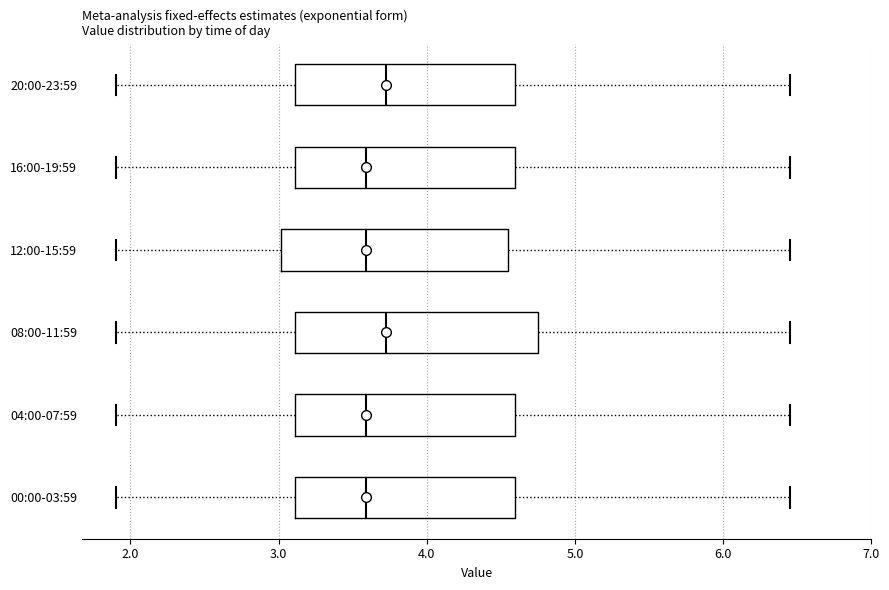

Reading bottom to top, read every box against the x-axis: the position of its median line, the range the box covers, and the ends of its whiskers. The values are not printed on the chart, so give them approximately, as read against the axis.

00:00-03:59: median 3.6, box 3.1 to 4.6, whiskers 1.9 to 6.5
04:00-07:59: median 3.6, box 3.1 to 4.6, whiskers 1.9 to 6.5
08:00-11:59: median 3.7, box 3.1 to 4.8, whiskers 1.9 to 6.5
12:00-15:59: median 3.6, box 3.0 to 4.6, whiskers 1.9 to 6.5
16:00-19:59: median 3.6, box 3.1 to 4.6, whiskers 1.9 to 6.5
20:00-23:59: median 3.7, box 3.1 to 4.6, whiskers 1.9 to 6.5